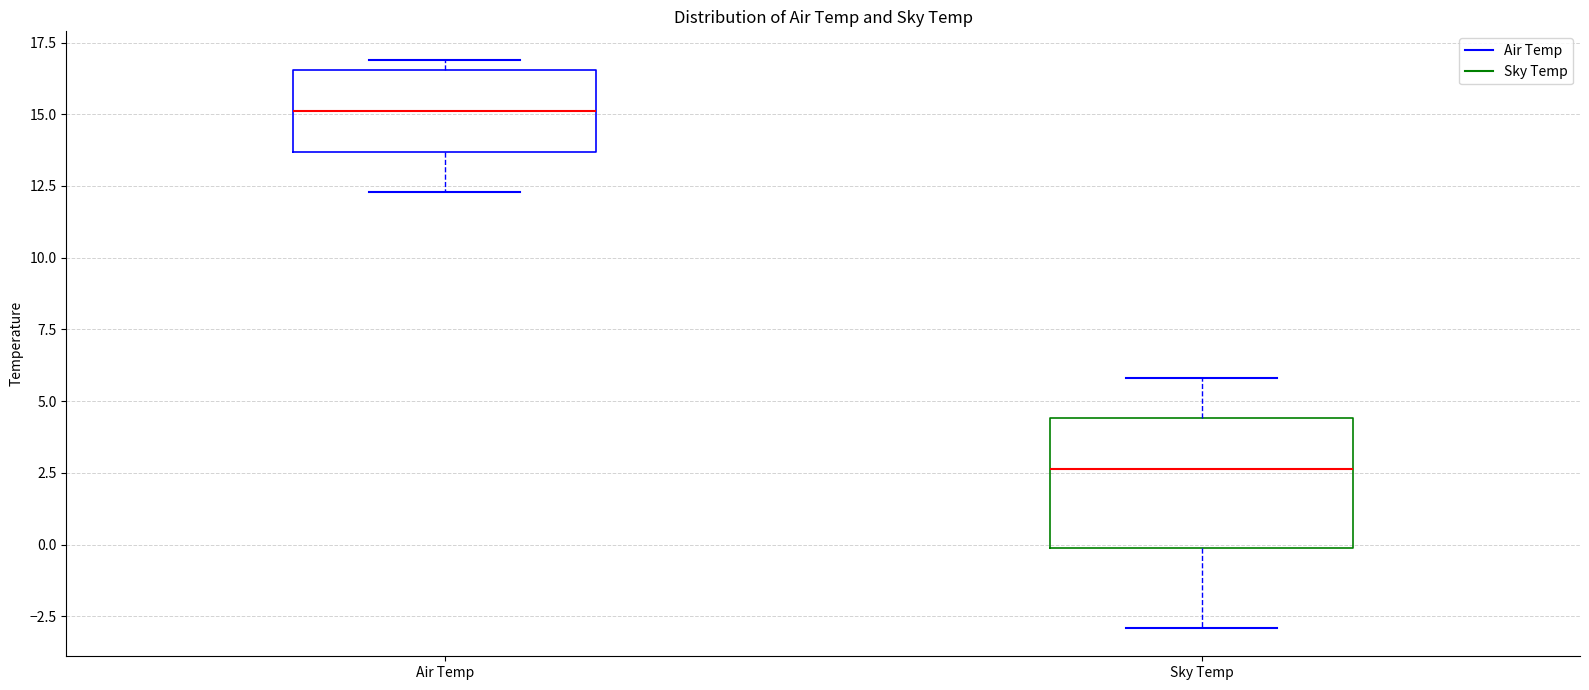

Which box is the tallest, from its lower edge to its upper edge?

Sky Temp